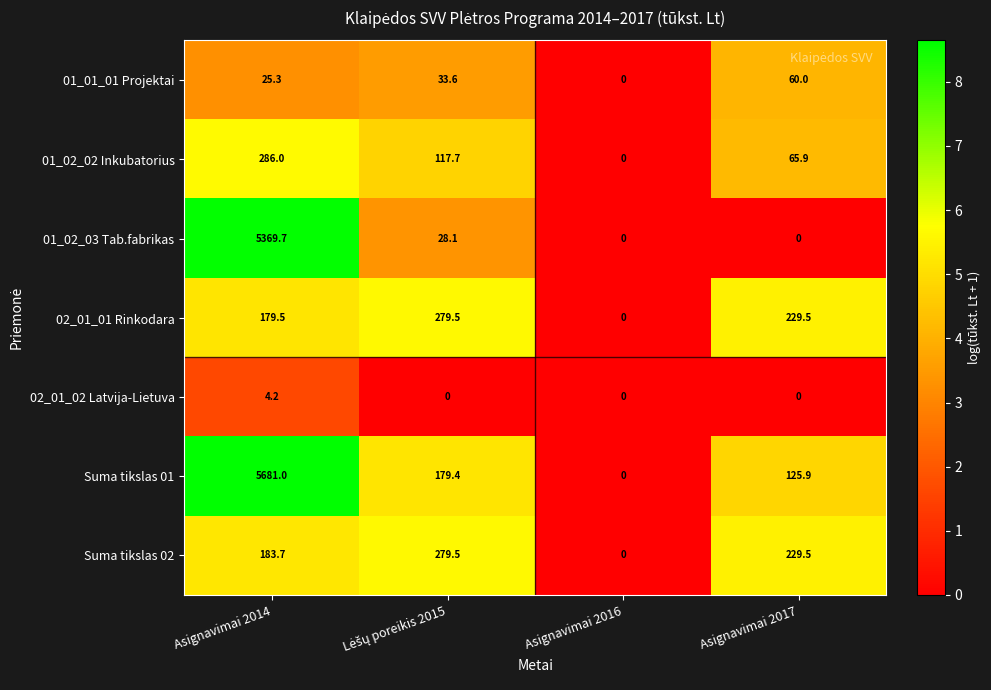

Is it true that Suma tikslas 02 equals 229.5 at Asignavimai 2017?

True